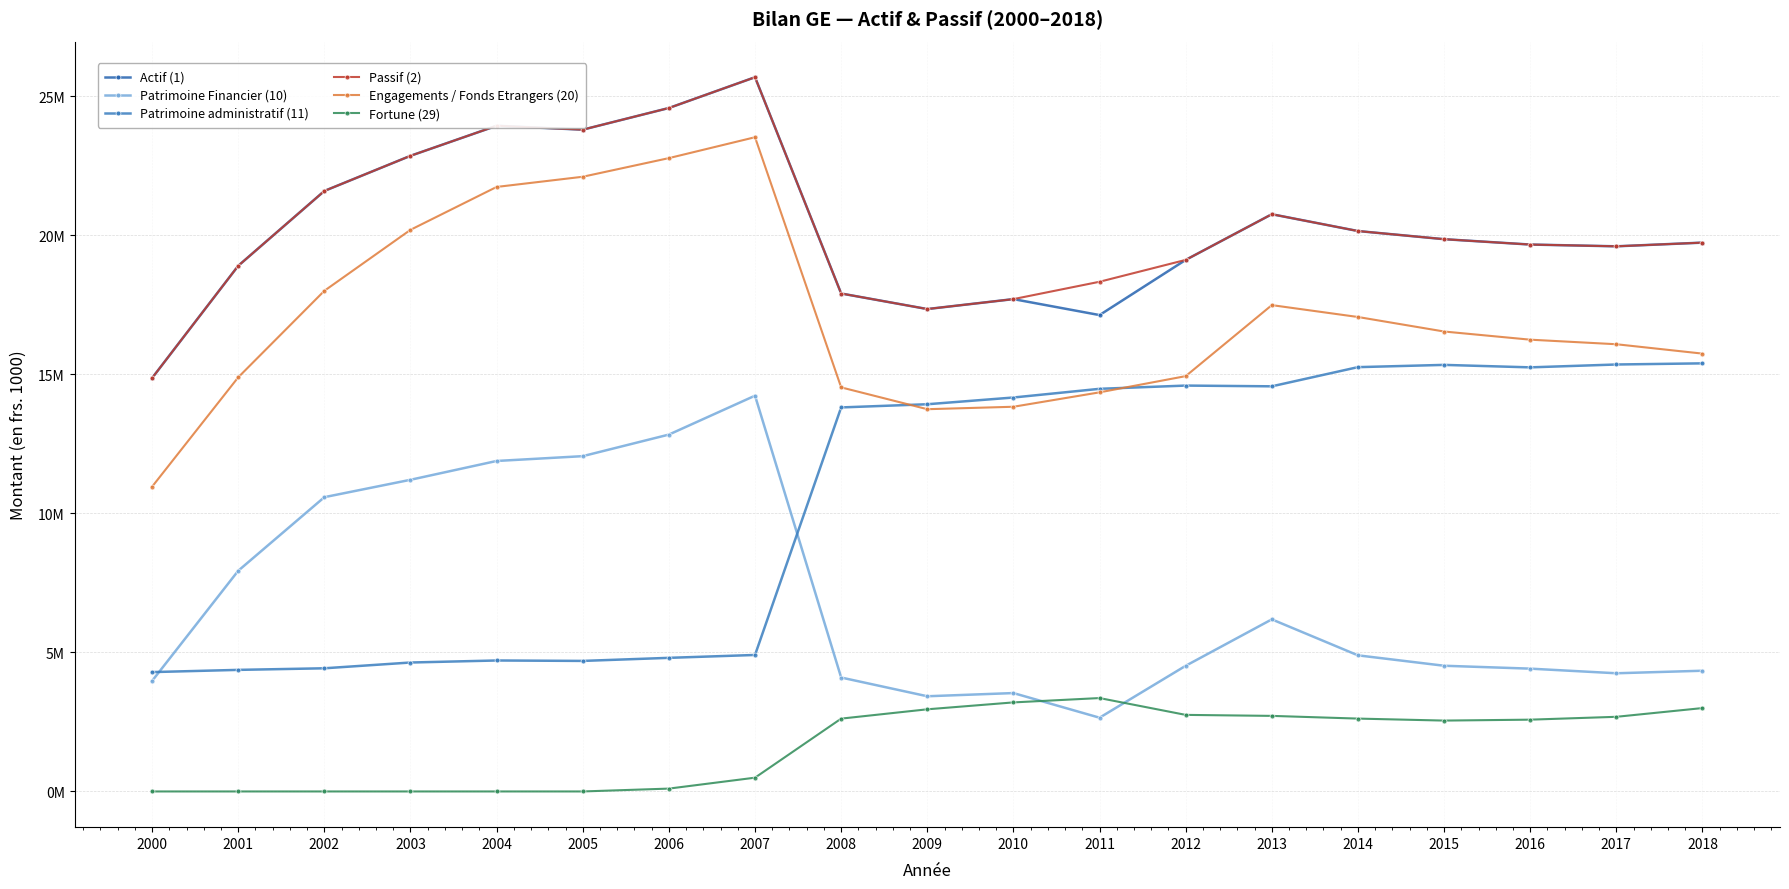

True or false: Patrimoine Financier (10) and Engagements / Fonds Etrangers (20) intersect in this chart.

False